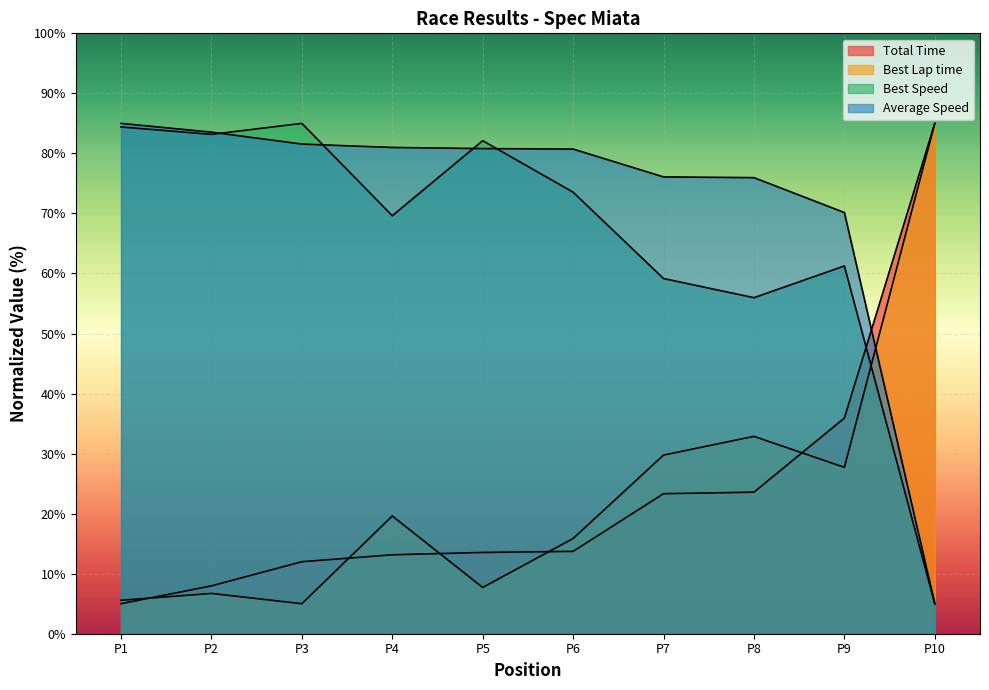

Which series ends up on top after the final intersection of Best Lap time and Average Speed?

Best Lap time